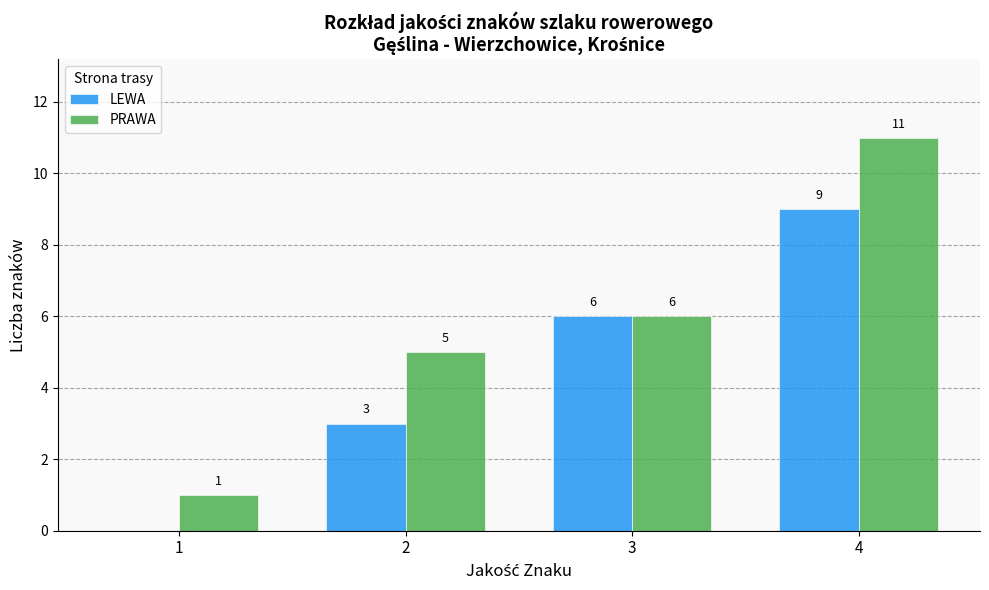

Which series changed the most between 3 and 4?

PRAWA